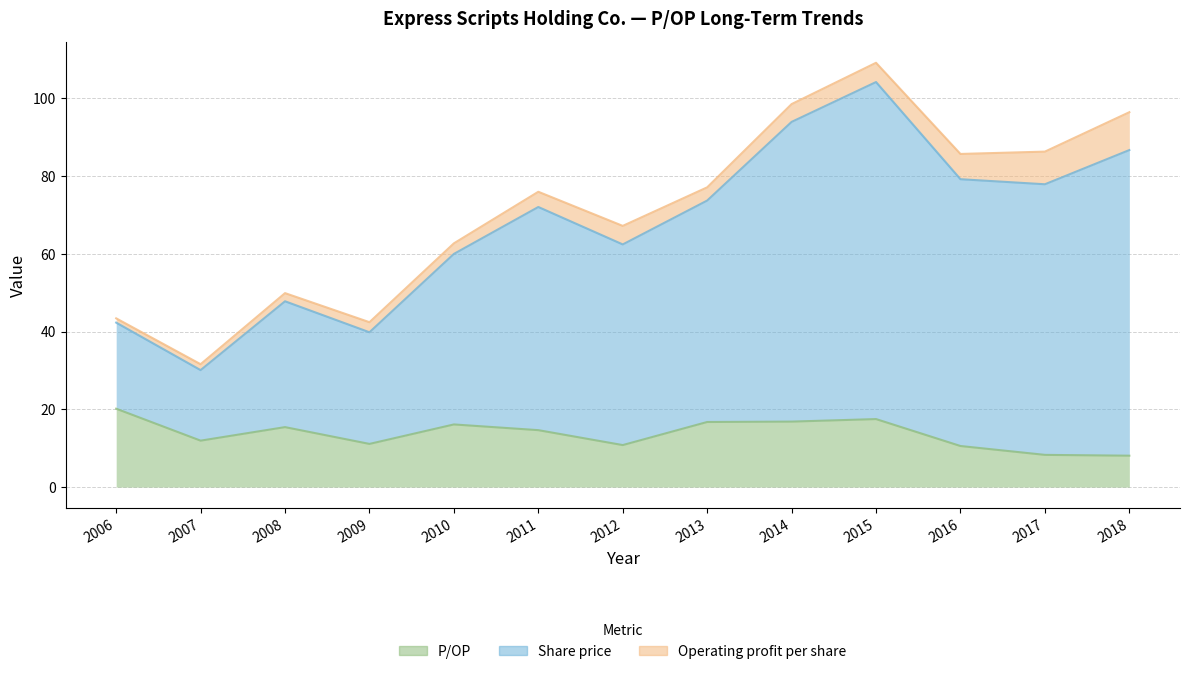

Between 2015 and 2010, which is larger?

2015